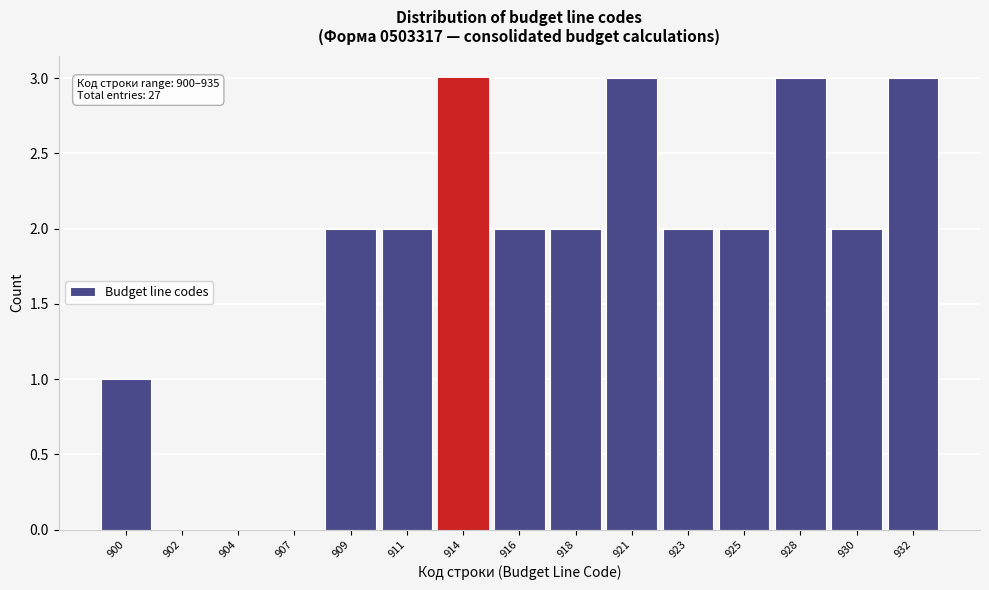

Reading right to left, list all the values displayed in this chart.

932=3	930=2	928=3	925=2	923=2	921=3	918=2	916=2	914=3	911=2	909=2	907=0	904=0	902=0	900=1